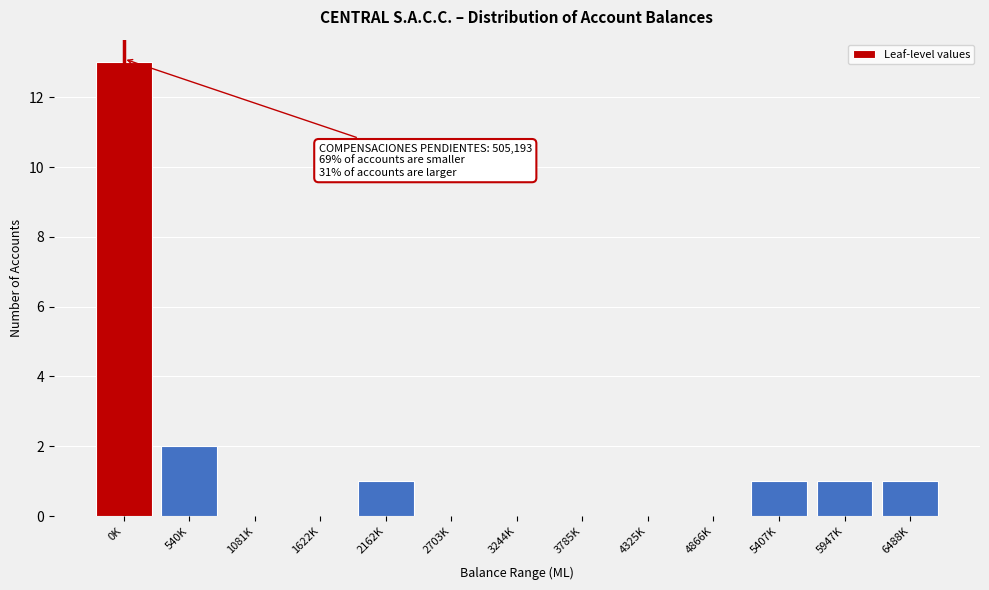

Reading left to right, list all the values displayed in this chart.

0K=13	540K=2	1081K=0	1622K=0	2162K=1	2703K=0	3244K=0	3785K=0	4325K=0	4866K=0	5407K=1	5947K=1	6488K=1